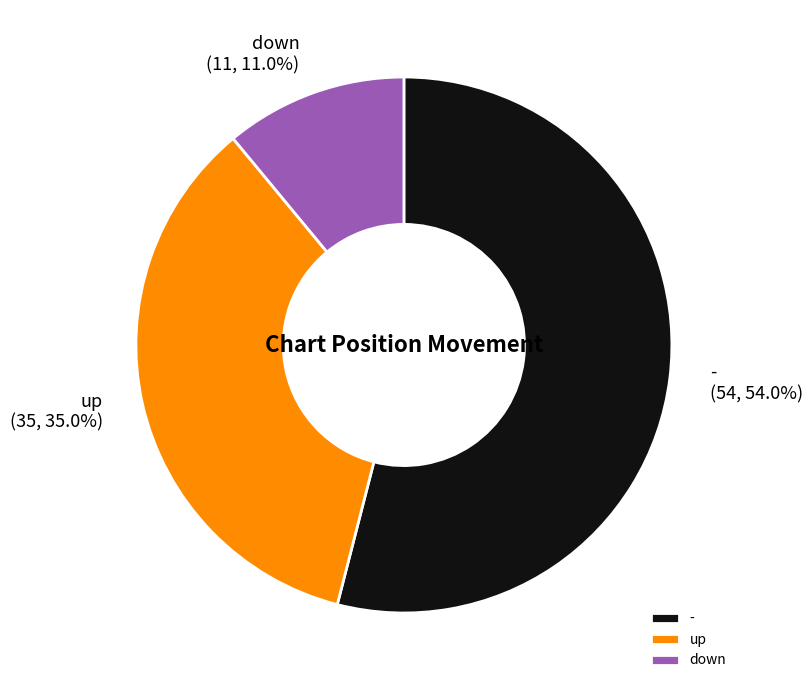

Is it true that down is 11% of the pie?

True